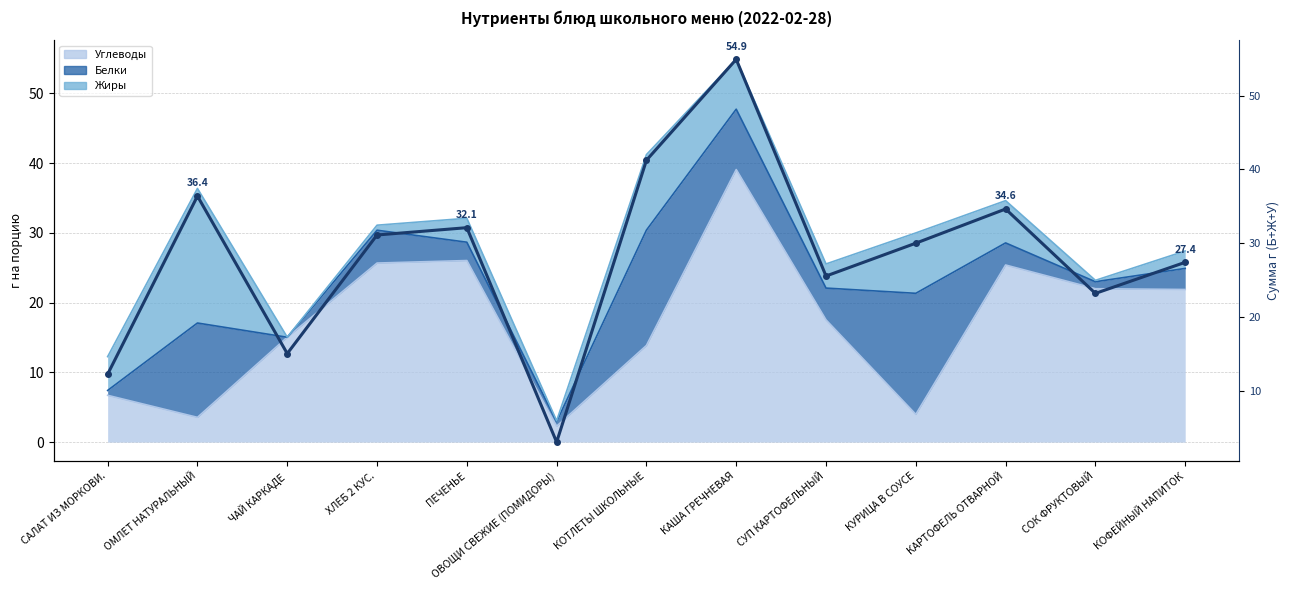

Rank the categories by value from highest to lowest.

КАША ГРЕЧНЕВАЯ, КОТЛЕТЫ ШКОЛЬНЫЕ, ОМЛЕТ НАТУРАЛЬНЫЙ, КАРТОФЕЛЬ ОТВАРНОЙ, ПЕЧЕНЬЕ, ХЛЕБ 2 КУС., КУРИЦА В СОУСЕ, КОФЕЙНЫЙ НАПИТОК, СУП КАРТОФЕЛЬНЫЙ, СОК ФРУКТОВЫЙ, ЧАЙ КАРКАДЕ, САЛАТ ИЗ МОРКОВИ., ОВОЩИ СВЕЖИЕ (ПОМИДОРЫ)